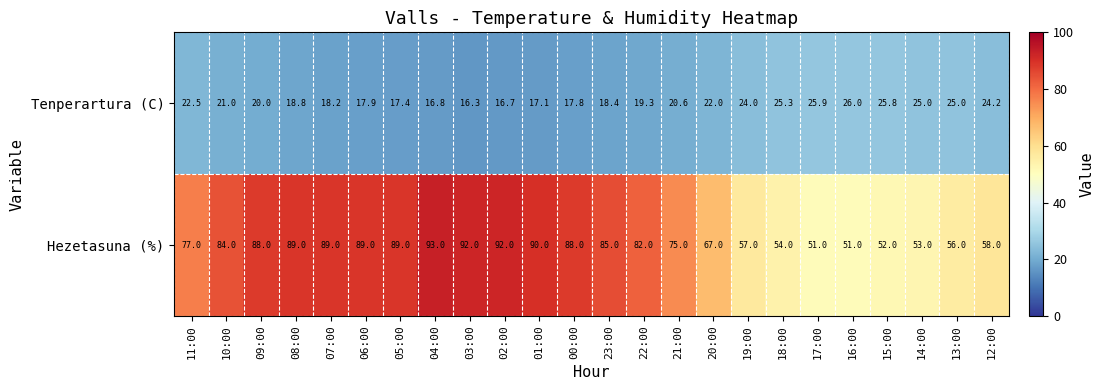

Where is Hezetasuna (%) nearest to the value 72?

21:00